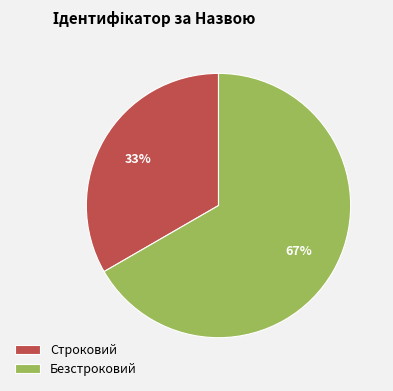

Between Безстроковий and Строковий, which is larger?

Безстроковий